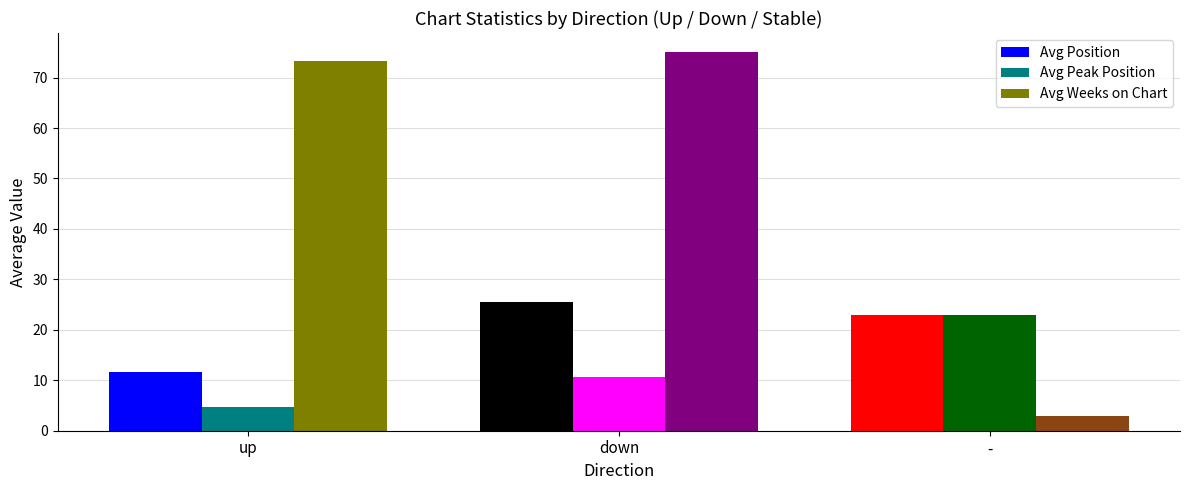

How many bars are there in each group?

3